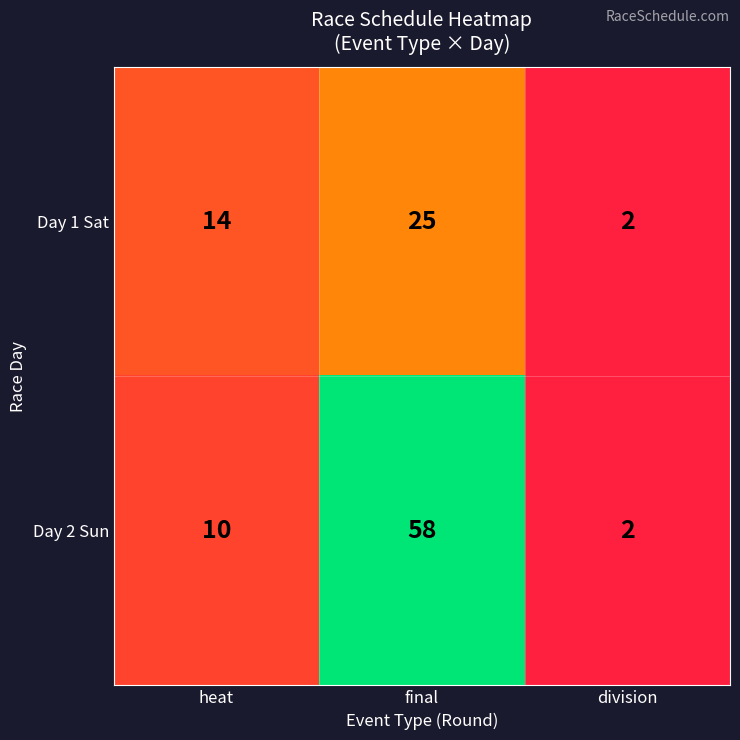

List the series in order of their peak value, highest first.

Day 2 Sun, Day 1 Sat